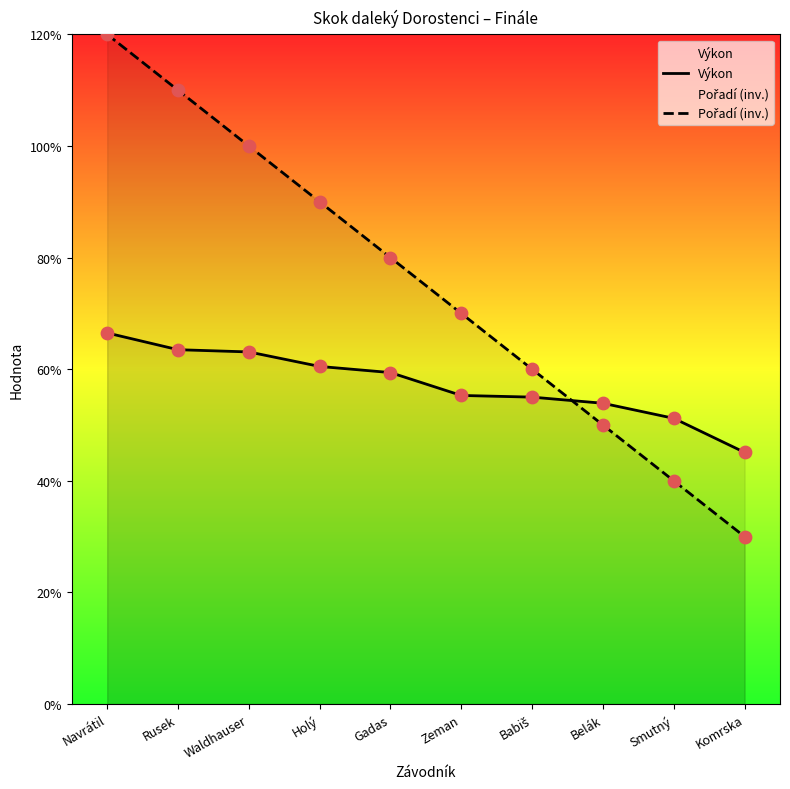

What are all the series names shown in the legend?

Výkon, Pořadí (inv.)